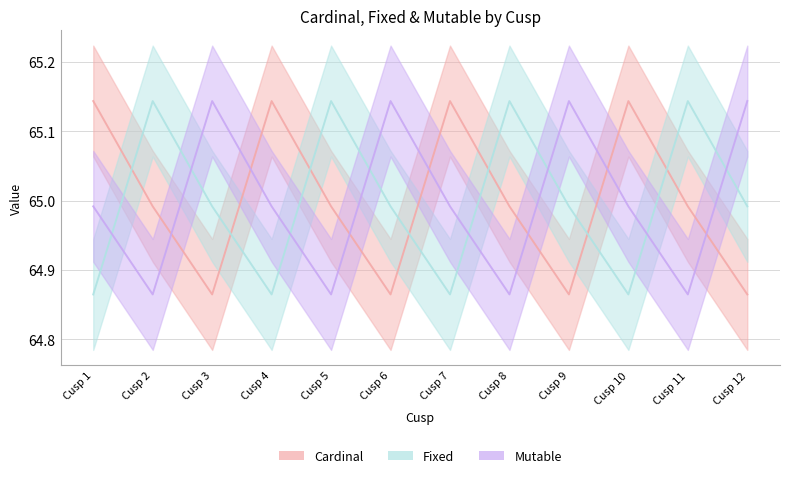

Is the value of Cardinal at Cusp 4 greater than the value of Mutable at Cusp 8?

Yes